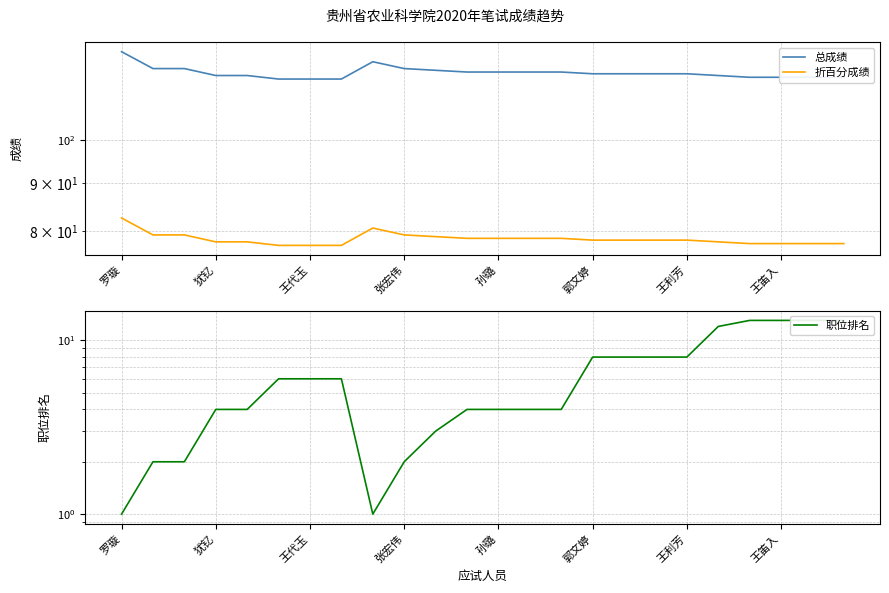

Which series has the largest total across all categories?

总成绩